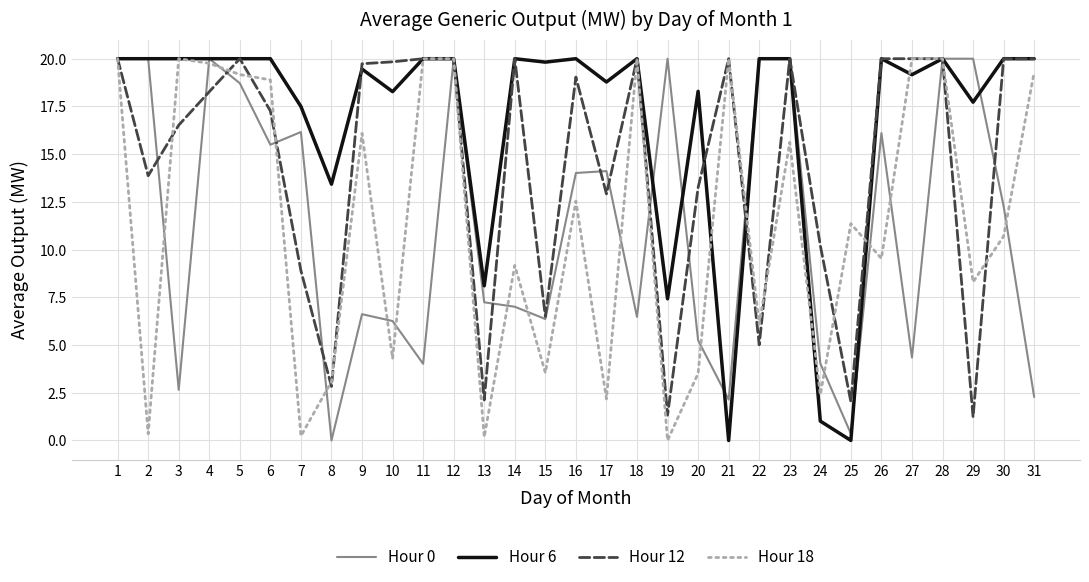

What is the spread (max minus min) of values at 16?

7.5